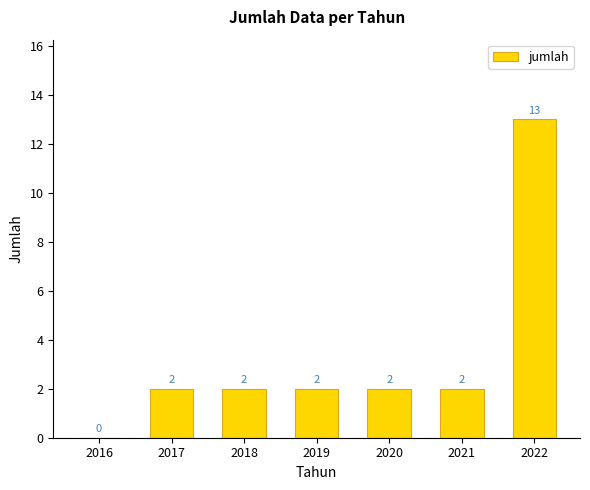

Reading left to right, what are all the values shown in this chart?

2016=0	2017=2	2018=2	2019=2	2020=2	2021=2	2022=13